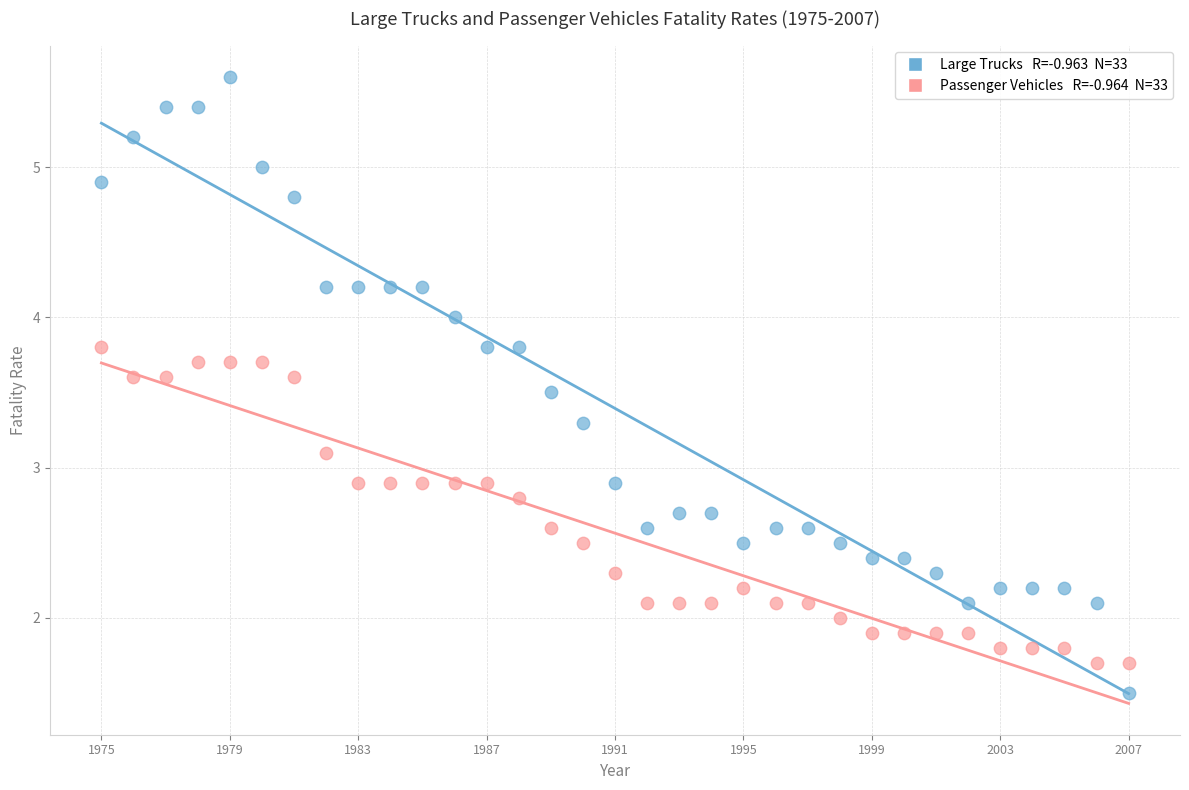

Across all data points, what is the range of Y values (max minus min)?

4.1